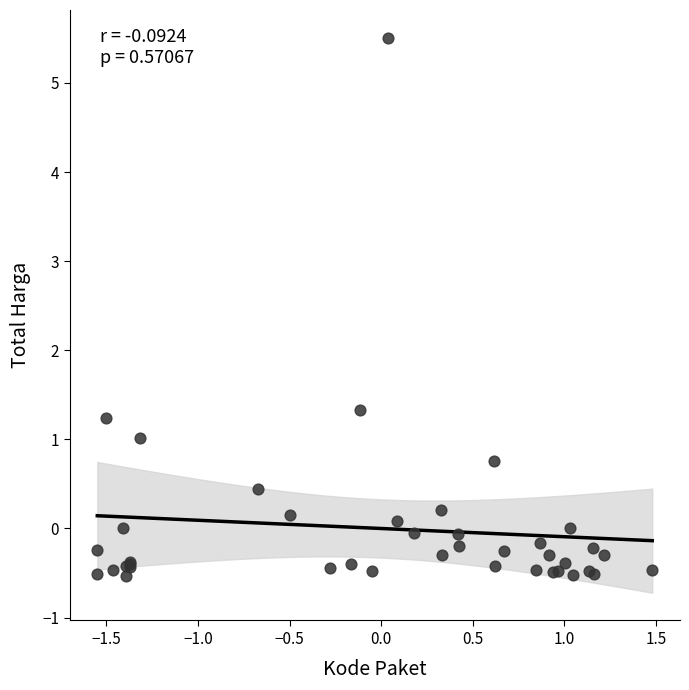

What Y value in the scatter plot is closest to 2?

1.3